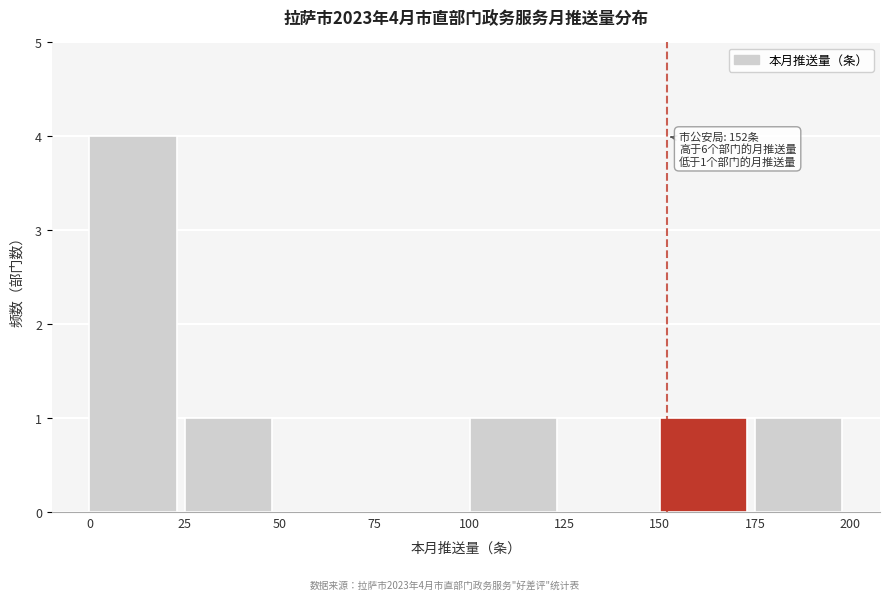

Which range on the x-axis has the tallest bar?

0 to 25